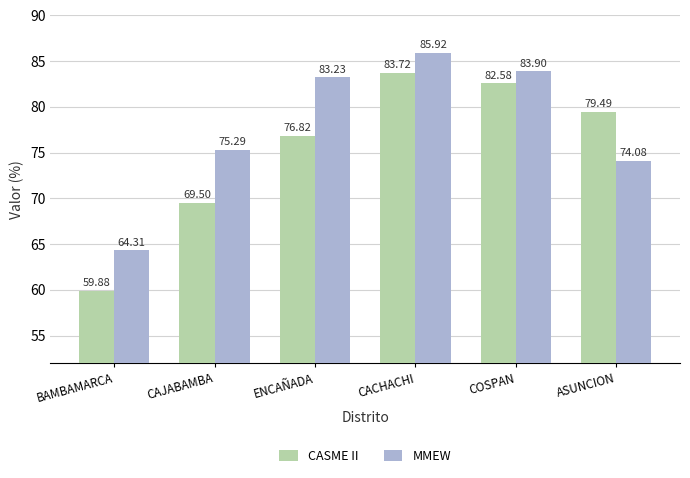

List the series in order of their overall mean, lowest first.

CASME II, MMEW